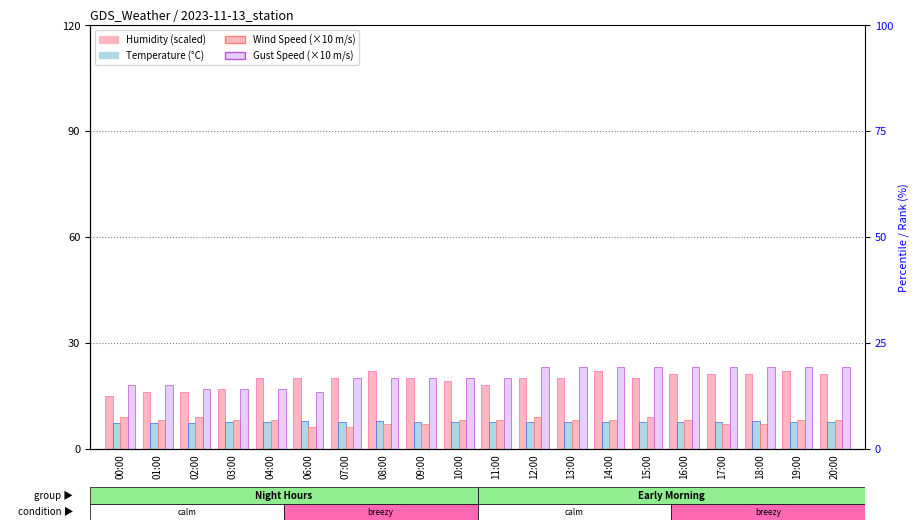

How many data points in Gust Speed(m/s) are above 20?

9